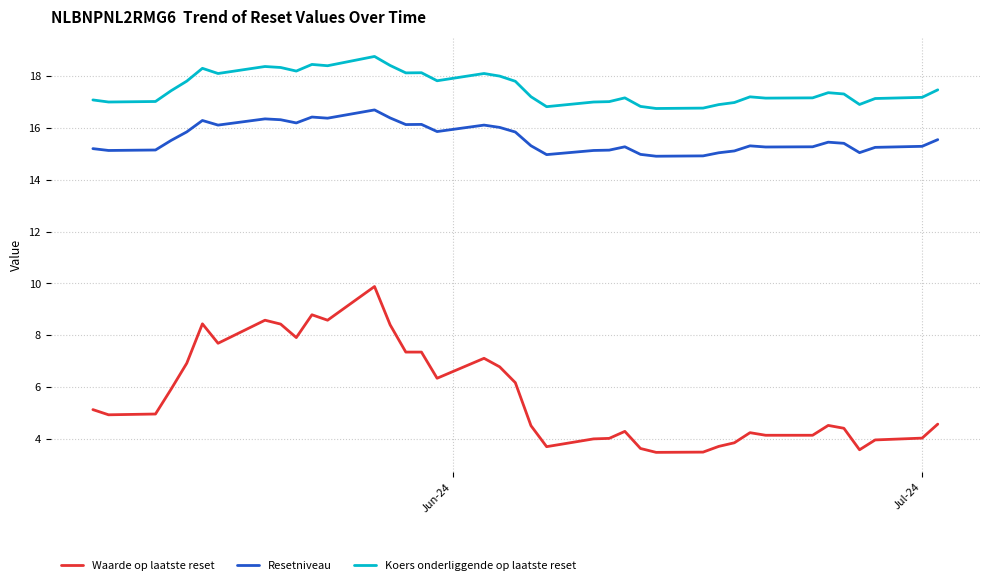

Which series has the largest total across all categories?

Koers onderliggende op laatste reset